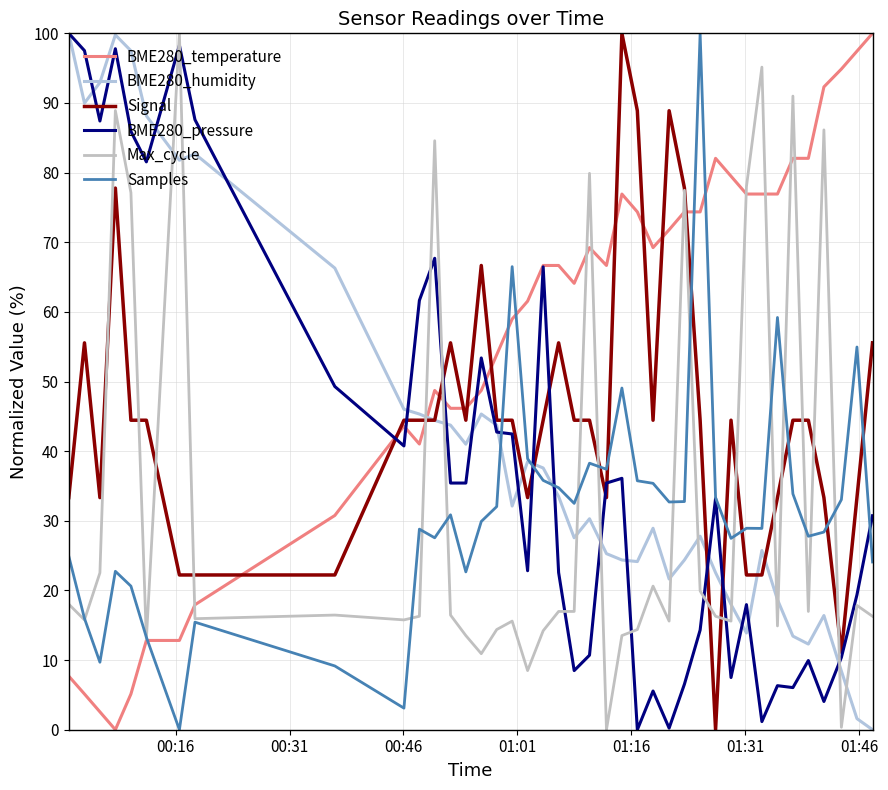

In Samples, how many points are lower than both neighbors (excluding endpoints)?

11